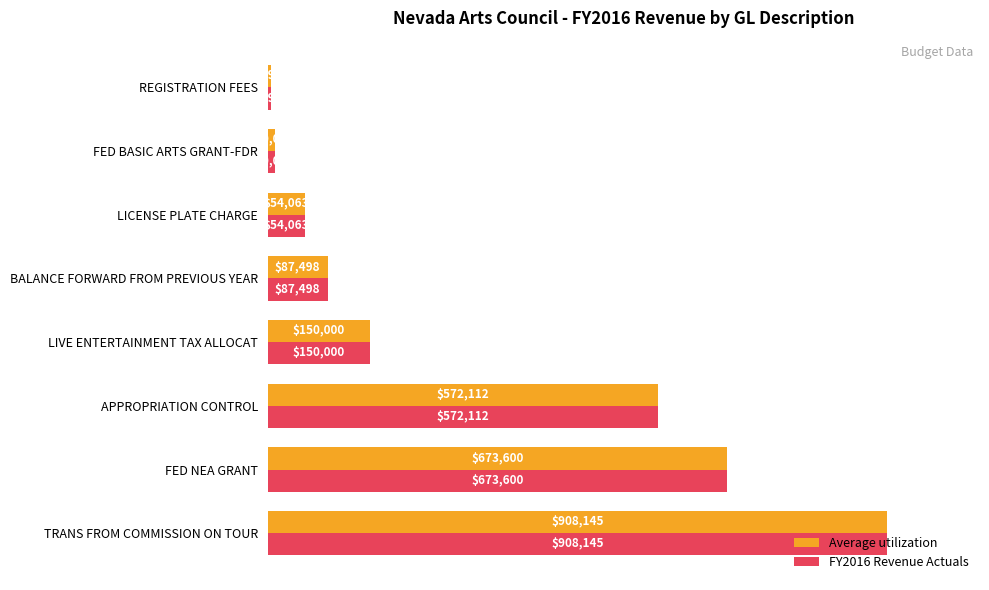

What are all the series names shown in the legend?

Average utilization, FY2016 Revenue Actuals